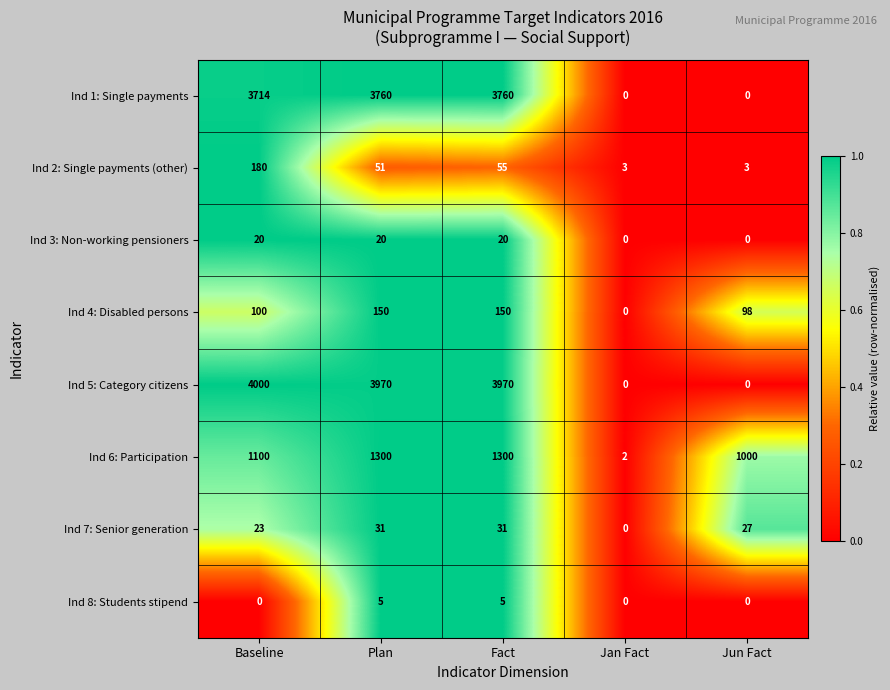

Where is Ind 4: Disabled persons nearest to the value 75?

Jun Fact